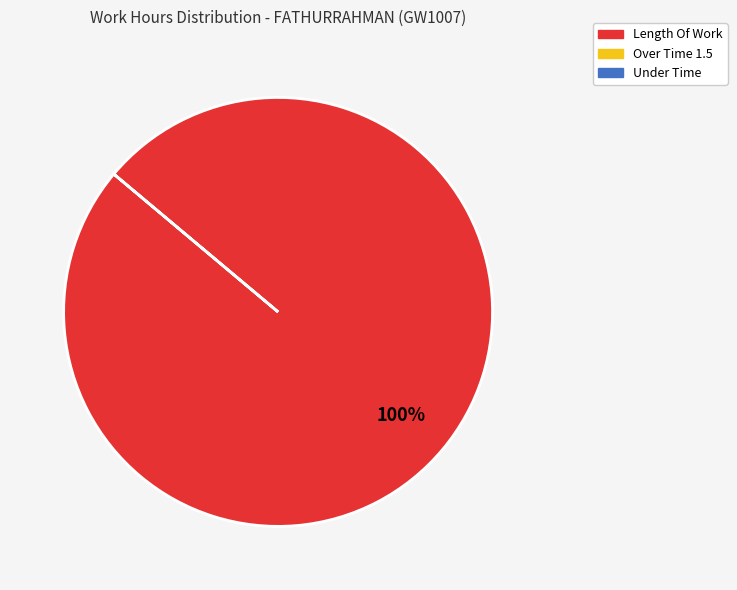

Does any single category account for the majority?

Yes